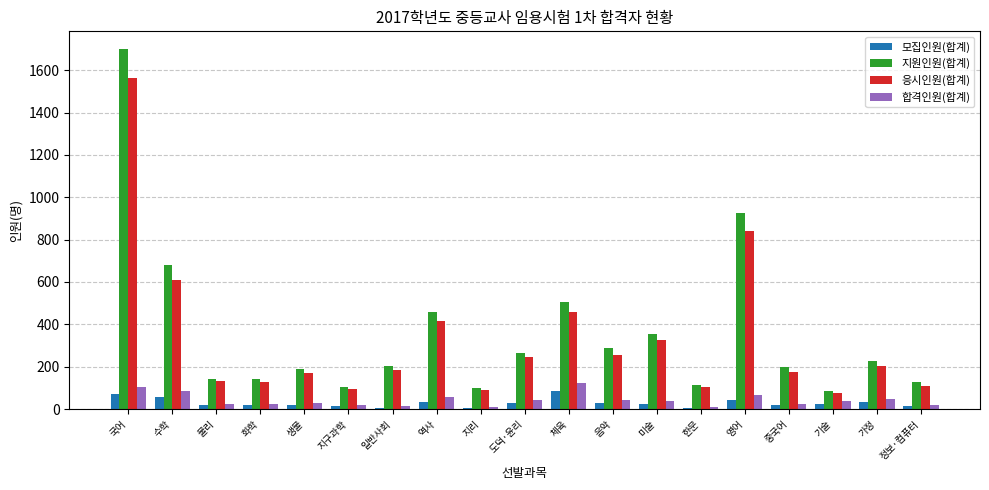

Count the number of categories in the chart.

19